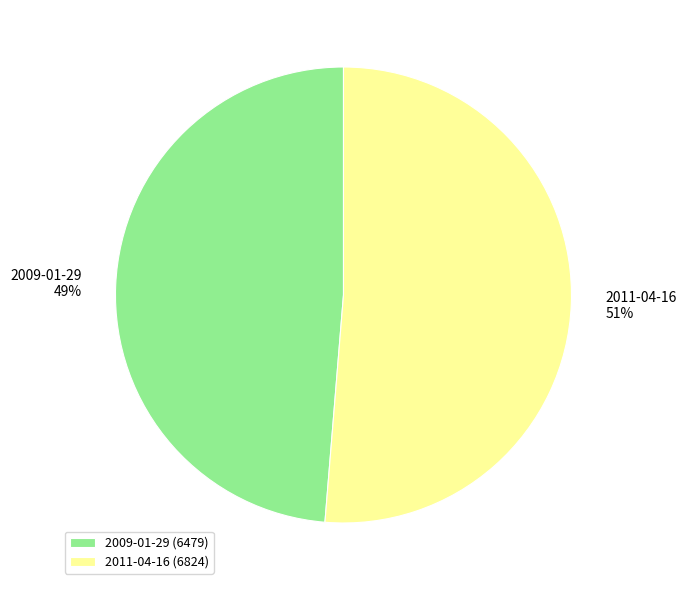

To the nearest percent, what percentage of the pie is 2011-04-16?

51%